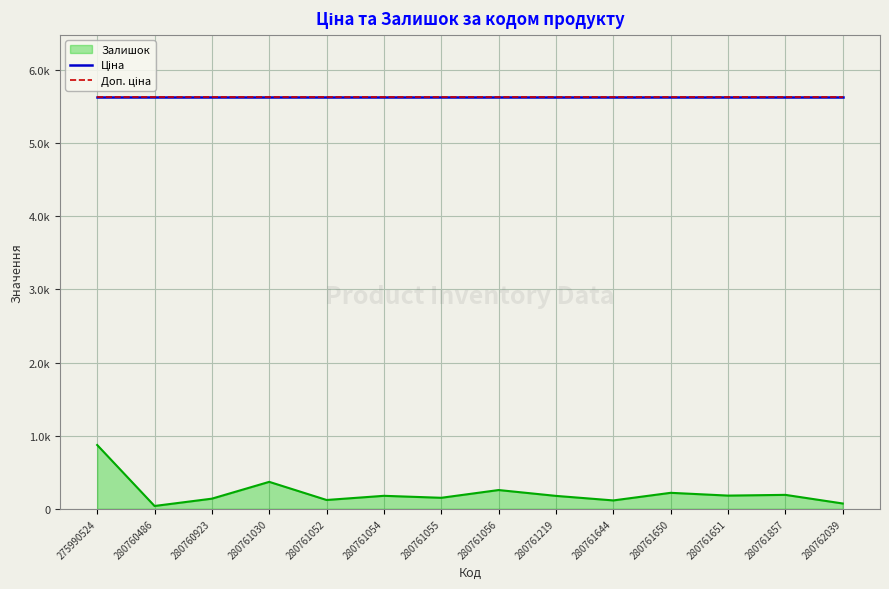

List the labels in order of Доп. ціна value, largest first.

275990524, 280760486, 280760923, 280761030, 280761052, 280761054, 280761055, 280761056, 280761219, 280761644, 280761650, 280761651, 280761857, 280762039